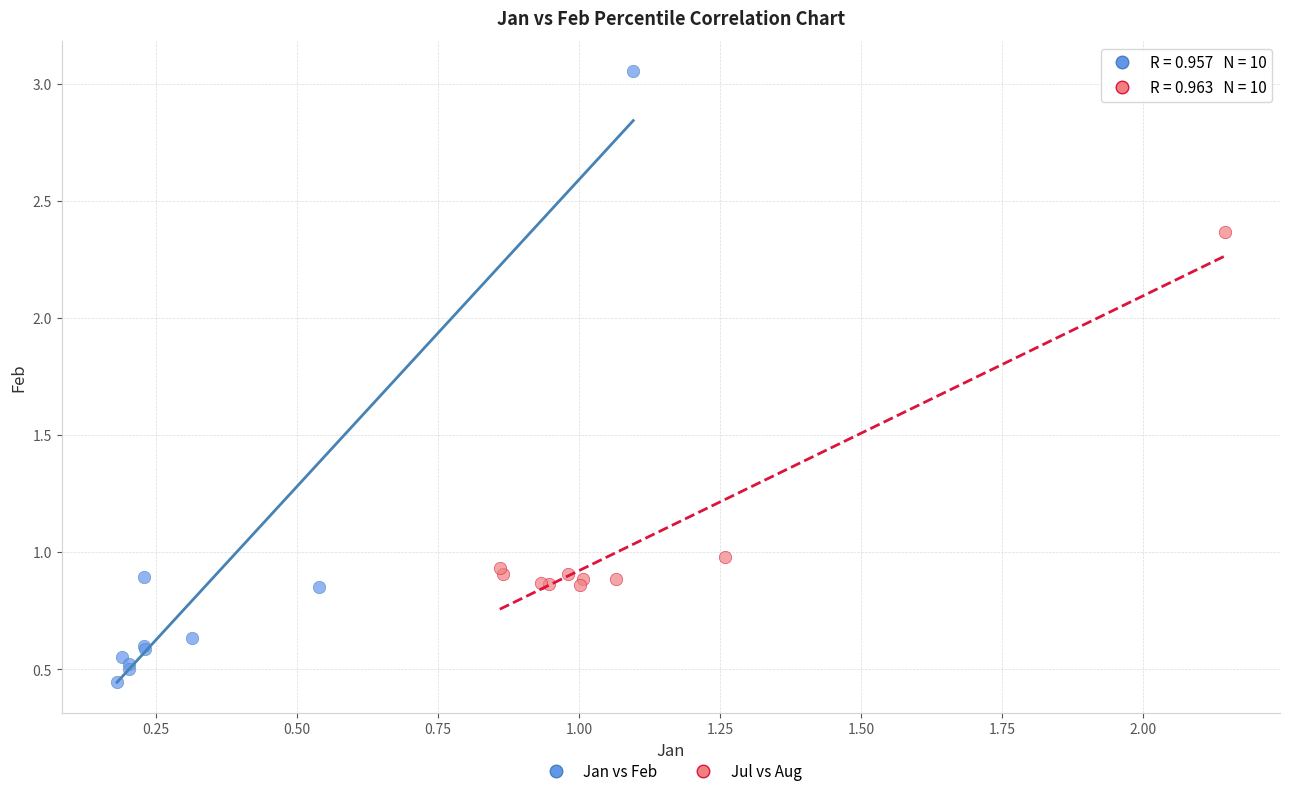

Which series has the largest Y range (max minus min)?

Jan vs Feb